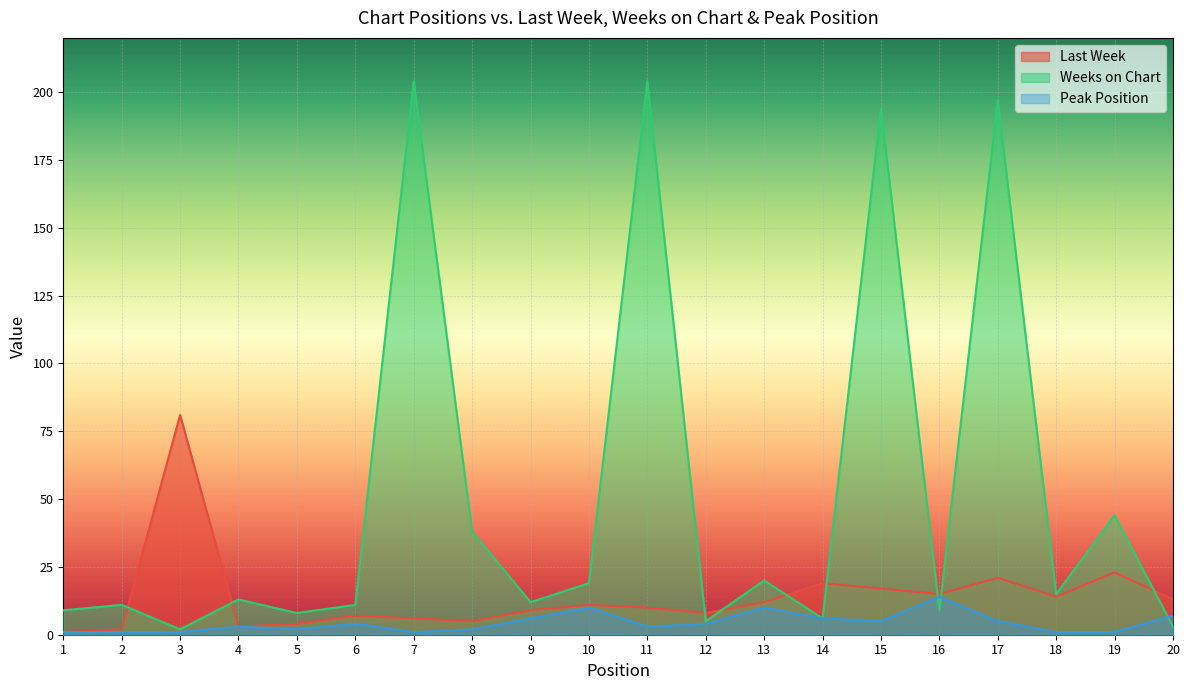

Rank the series at 3 from lowest to highest value.

Peak Position, Weeks on Chart, Last Week